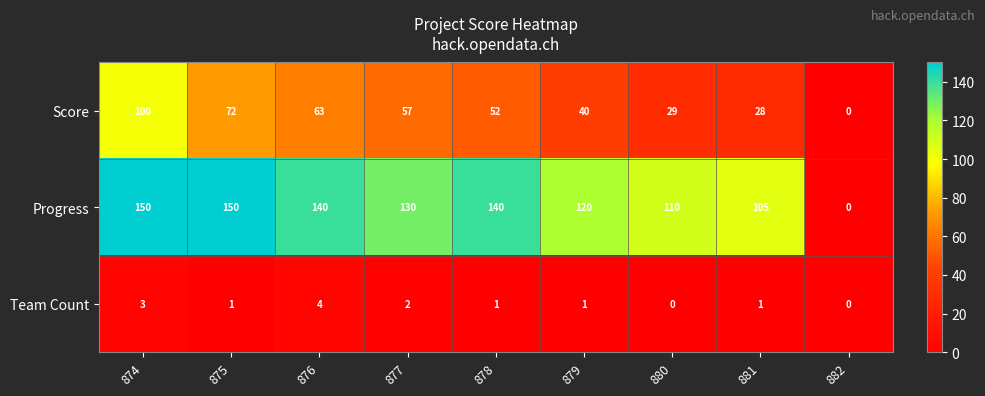

The value of Team Count at 877 is 2. True or false?

True